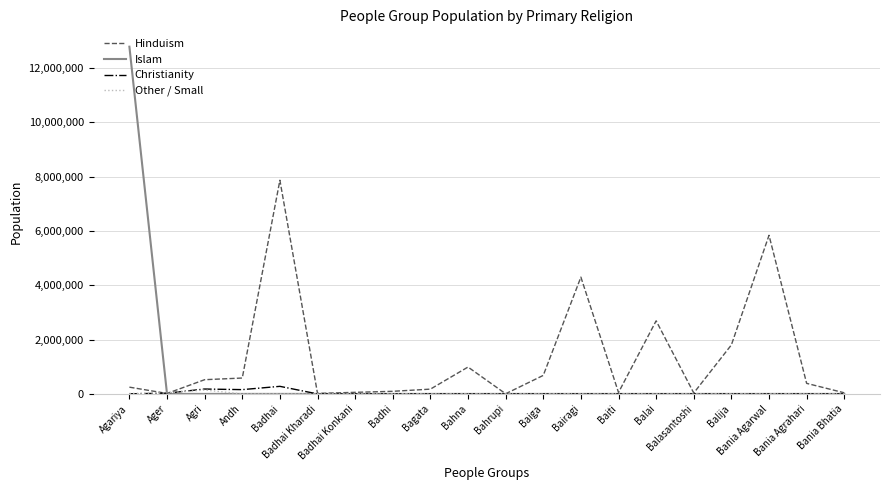

Does the chart have visible grid lines?

Yes